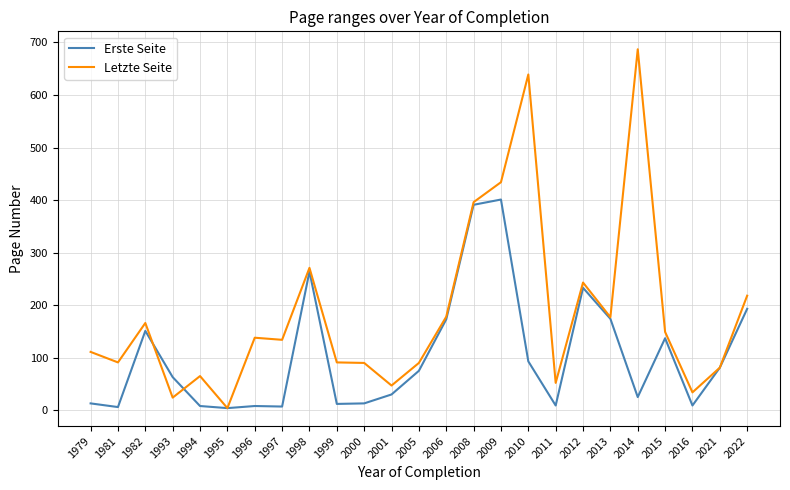

What is the total value across all series at 1994?

73